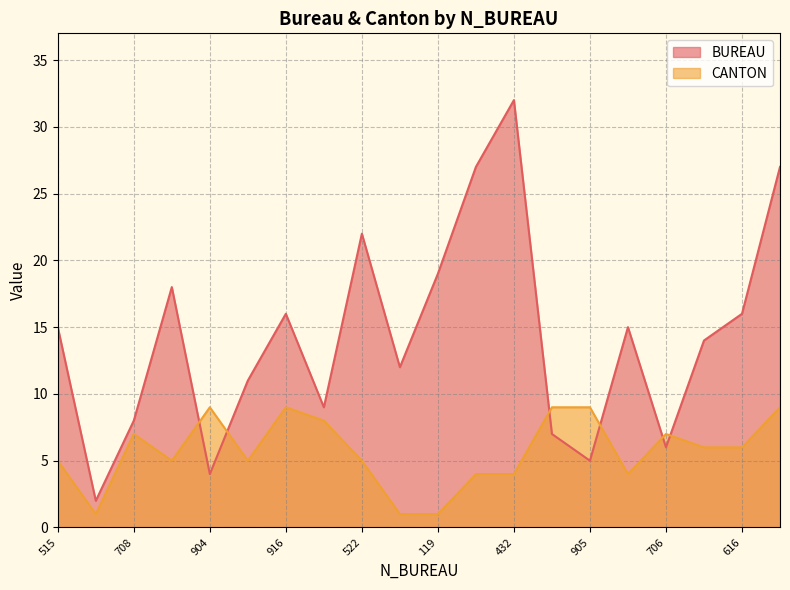

Reading left to right, what are all the values shown in this chart?

BUREAU: 515=15	102=2	708=8	518=18	904=4	511=11	916=16	809=9	522=22	112=12	119=19	427=27	432=32	907=7	905=5	415=15	706=6	614=14	616=16	927=27
CANTON: 515=5	102=1	708=7	518=5	904=9	511=5	916=9	809=8	522=5	112=1	119=1	427=4	432=4	907=9	905=9	415=4	706=7	614=6	616=6	927=9